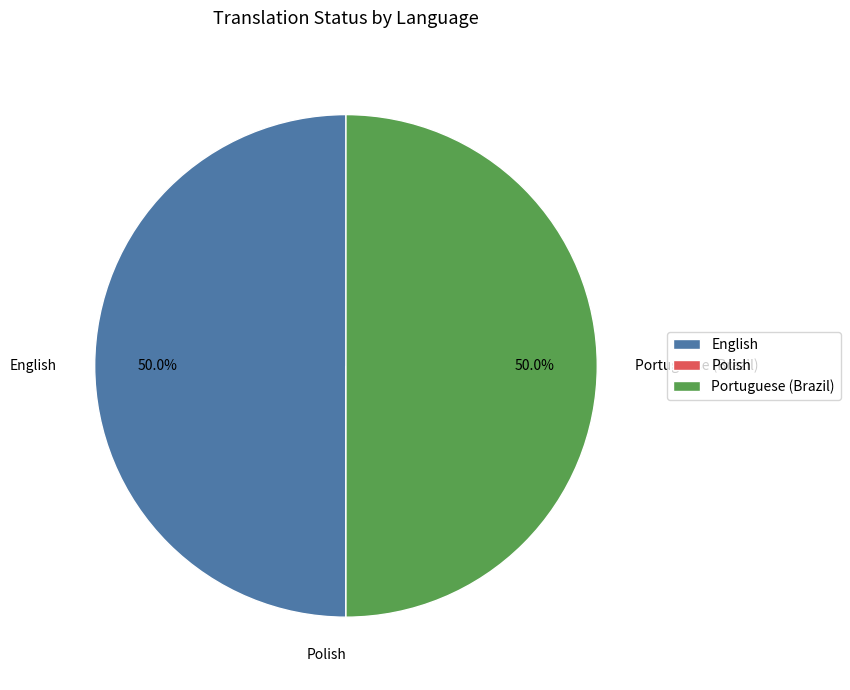

The English slice represents 60% of the pie. True or false?

False